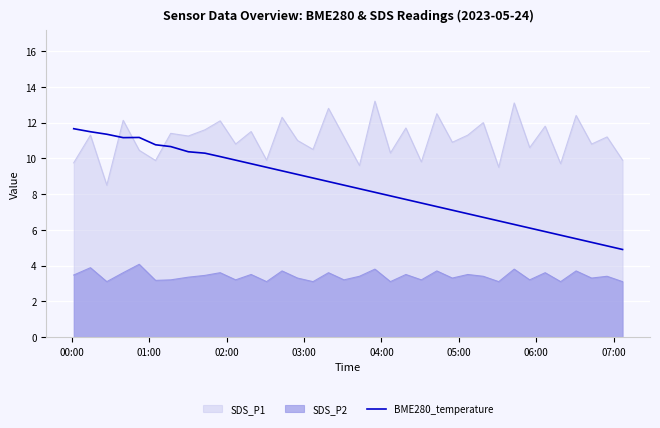

What is the difference between the maximum and minimum values in the SDS_P2 series?

1.0